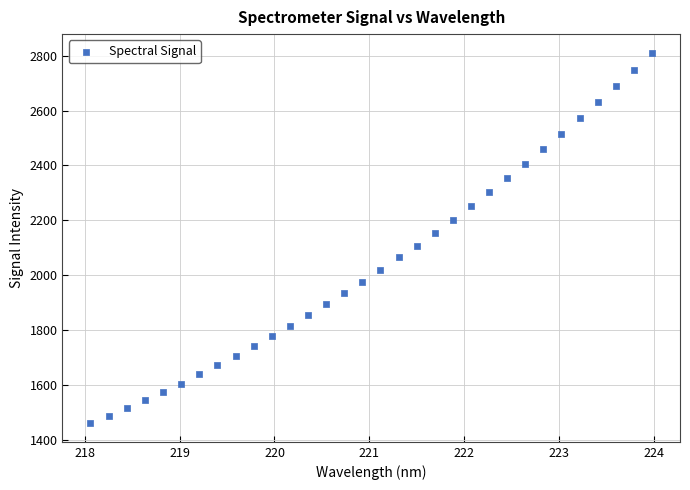

What is the range of Y values (max minus min)?

1351.9